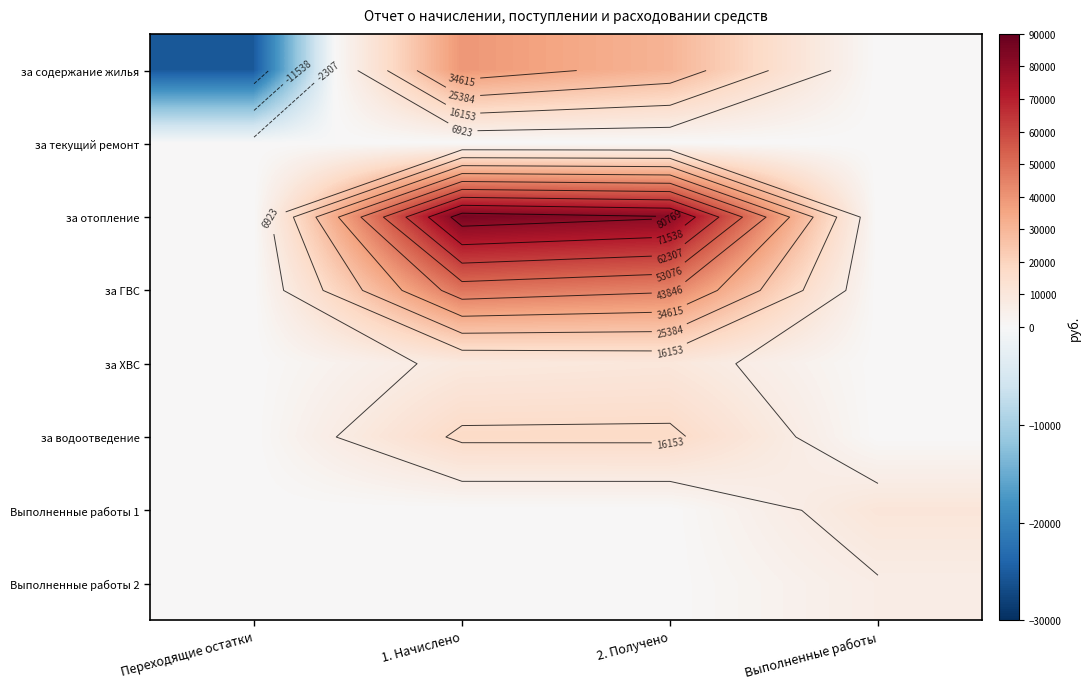

What is the maximum value for за отопление?

85326.9